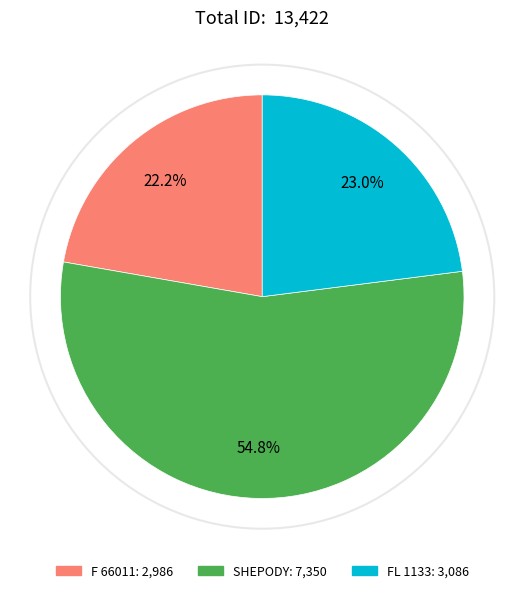

Which category has the biggest portion of the pie?

SHEPODY